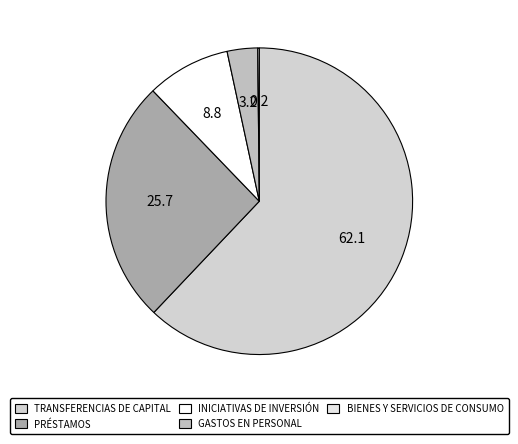

To the nearest percent, what is the difference between the largest and smallest slice percentages?

62%